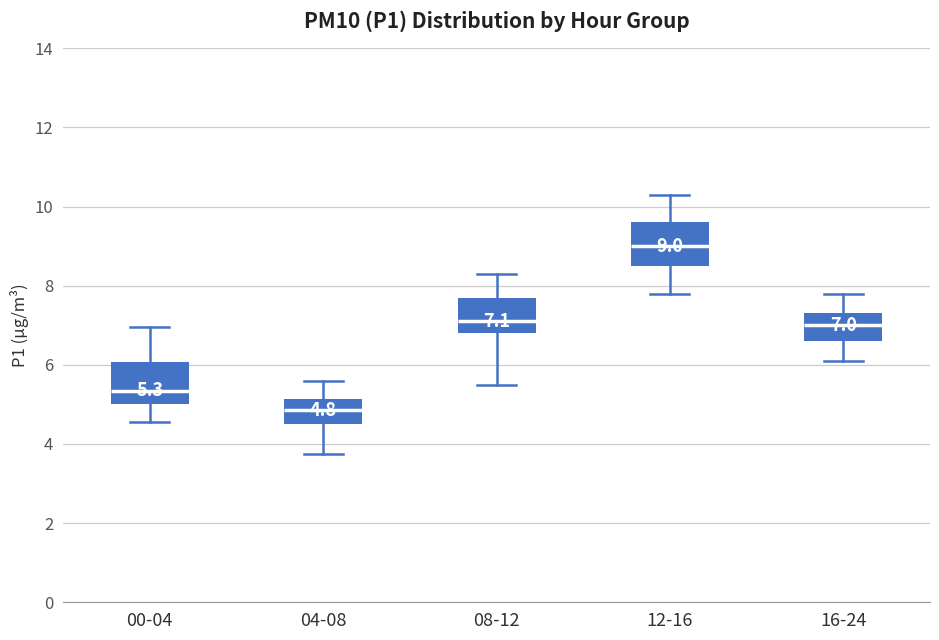

Which box has the highest median line?

12-16